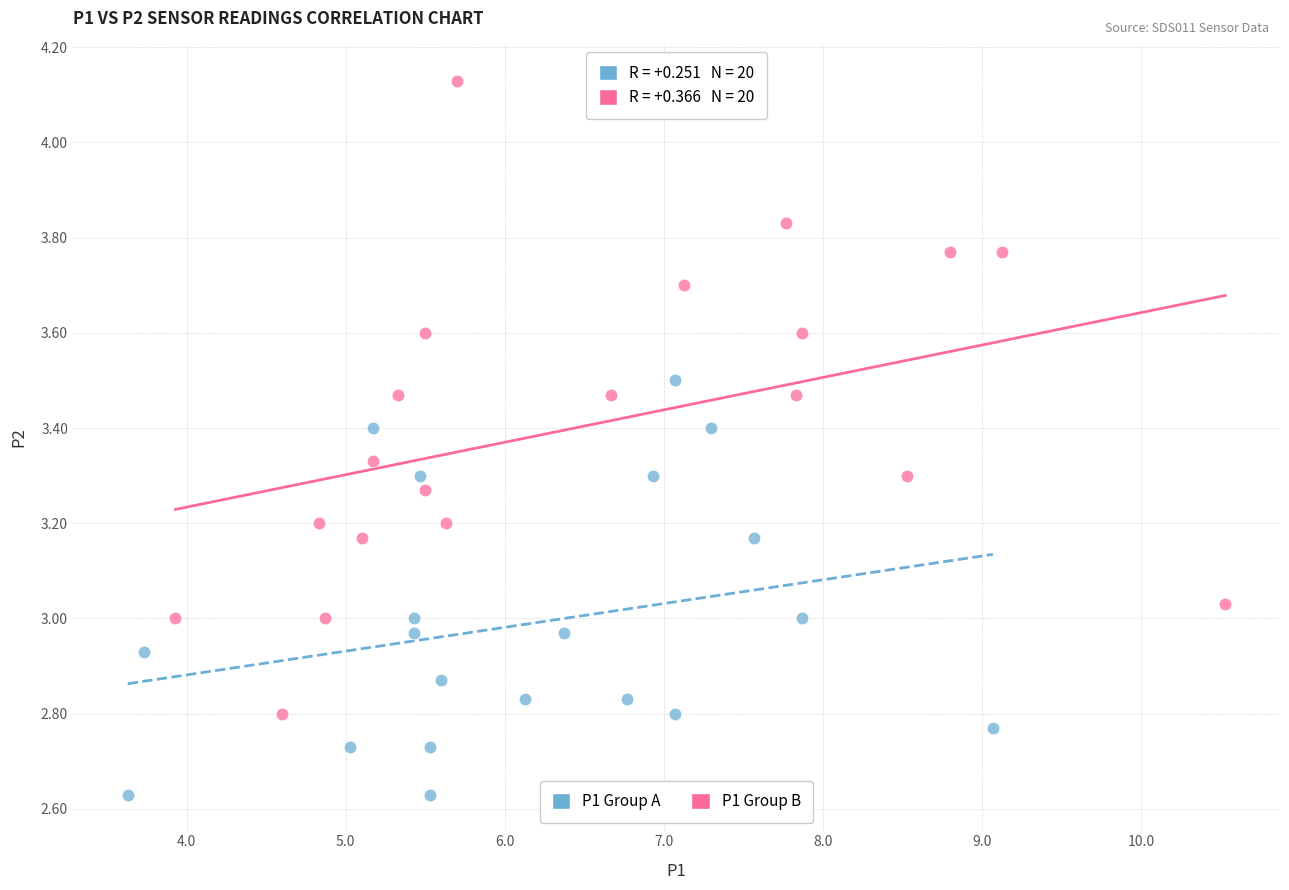

Which series has the widest spread of Y values?

P1 Group B